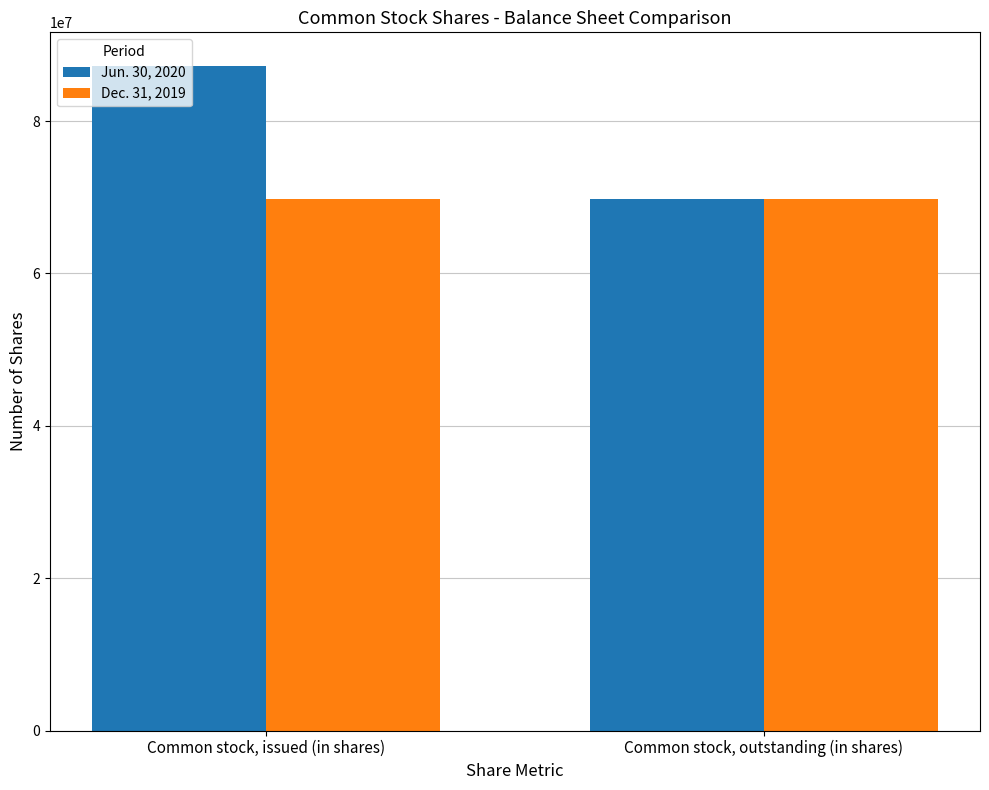

What is the value of the Jun. 30, 2020 bar at the 1st from the left?

87297605